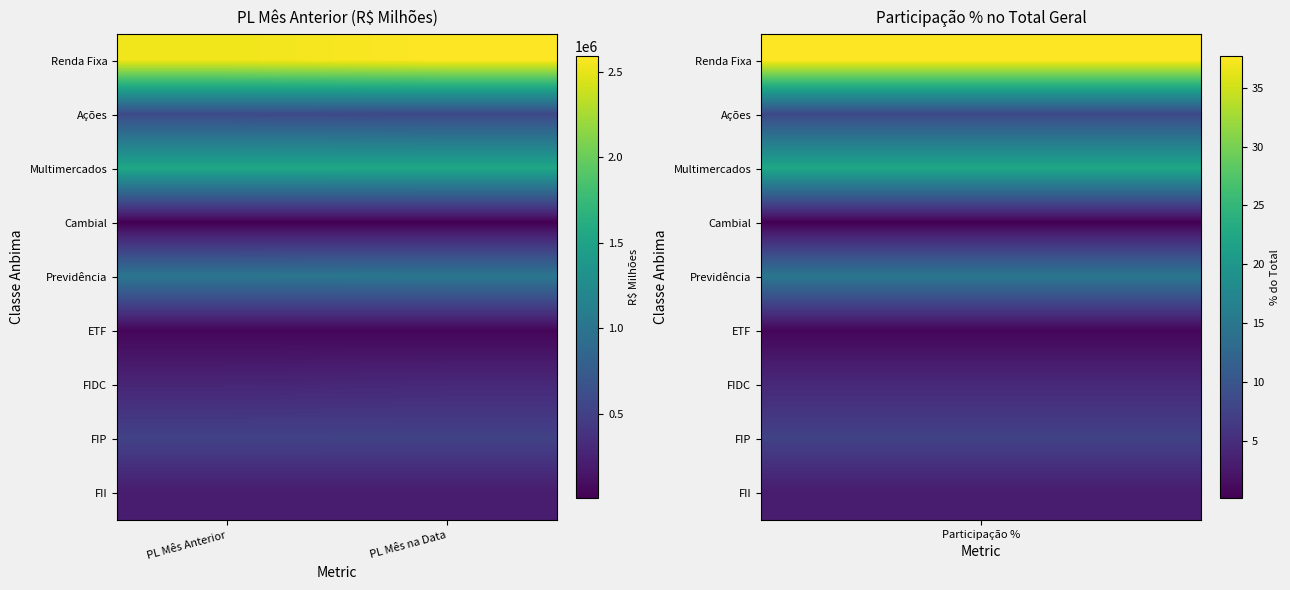

Reading left to right, what are all the values shown in this chart?

Renda Fixa: PL Mês Anterior=2532665.8	PL Mês na Data=2592109.9
Ações: PL Mês Anterior=589416.6	PL Mês na Data=572675.1
Multimercados: PL Mês Anterior=1550251.5	PL Mês na Data=1552044.9
Cambial: PL Mês Anterior=7931.3	PL Mês na Data=7581.8
Previdência: PL Mês Anterior=1019004.5	PL Mês na Data=1027116.9
ETF: PL Mês Anterior=47222.6	PL Mês na Data=47587.1
FIDC: PL Mês Anterior=281847.6	PL Mês na Data=303453.6
FIP: PL Mês Anterior=518686.3	PL Mês na Data=516681.8
FII: PL Mês Anterior=202564.7	PL Mês na Data=202564.7